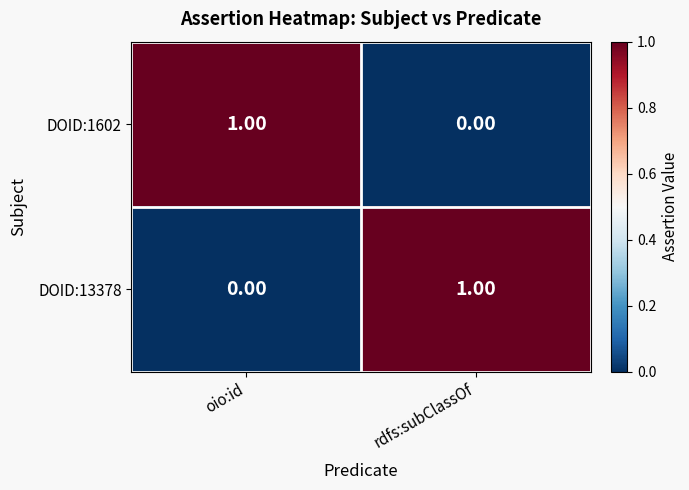

How many distinct data groups are displayed?

2